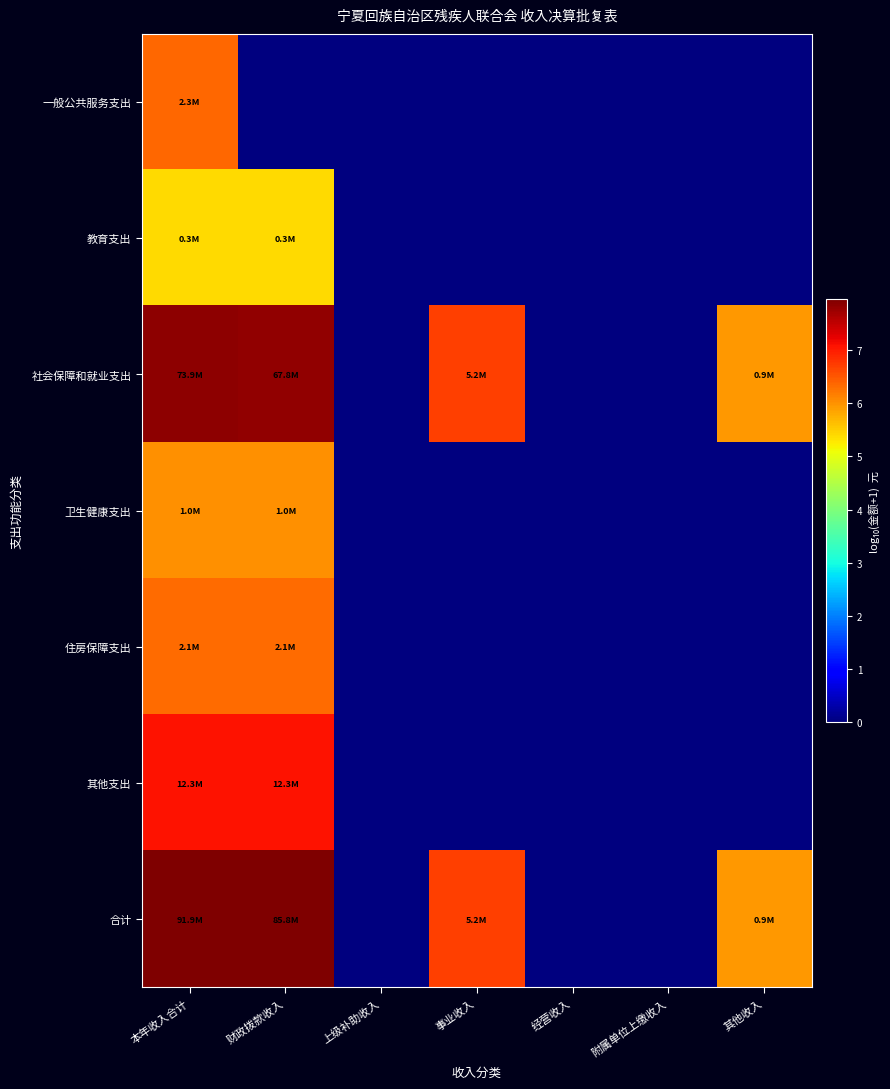

Which series has the widest spread of values?

合计